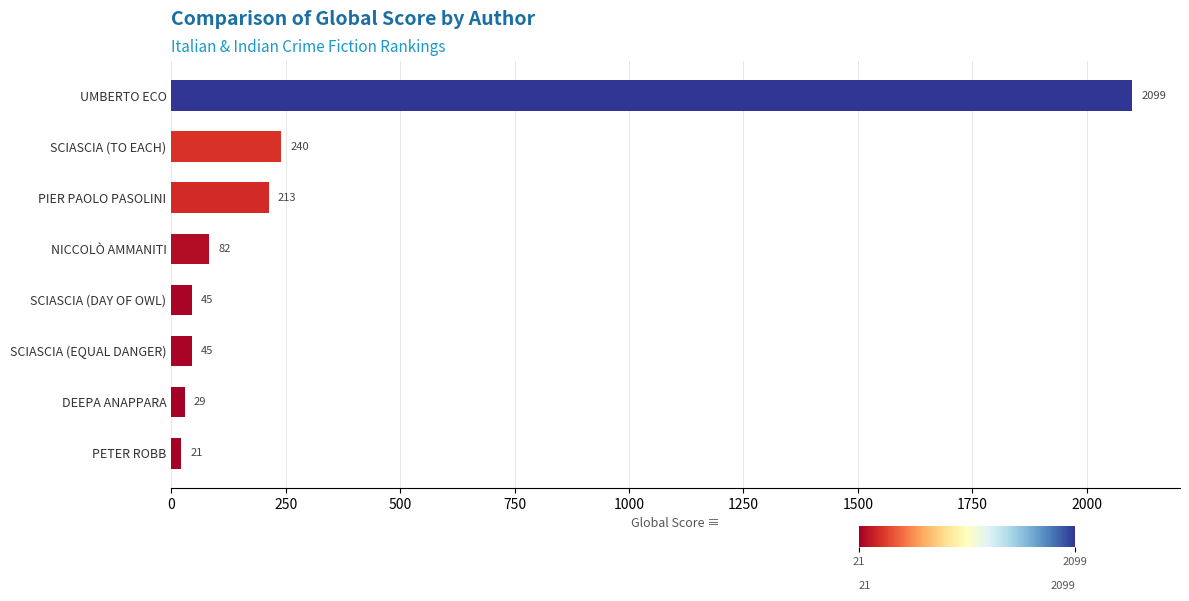

Is it true that the value at SCIASCIA (TO EACH) is 61?

False